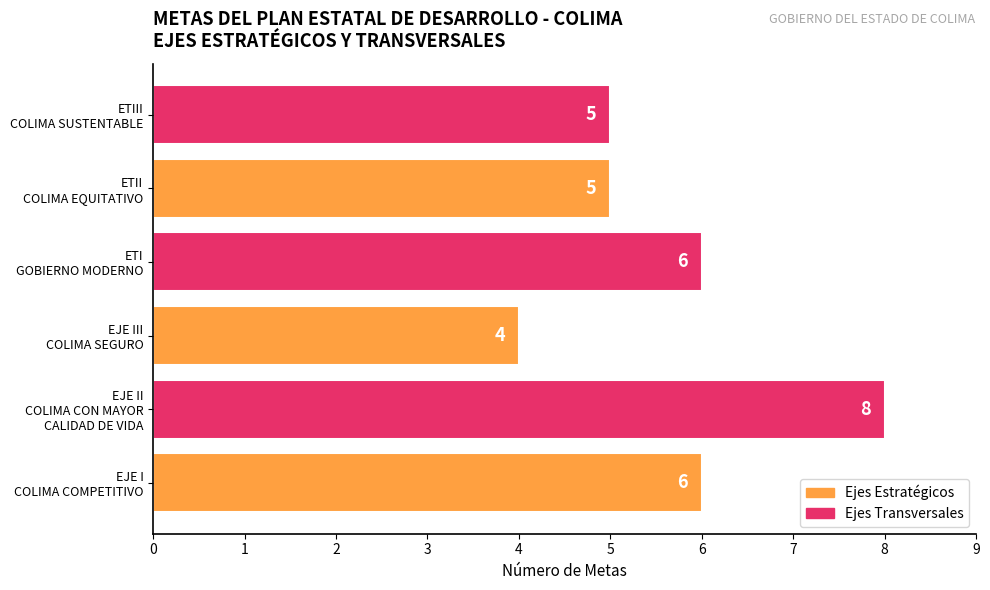

How many bars are there in total?

6